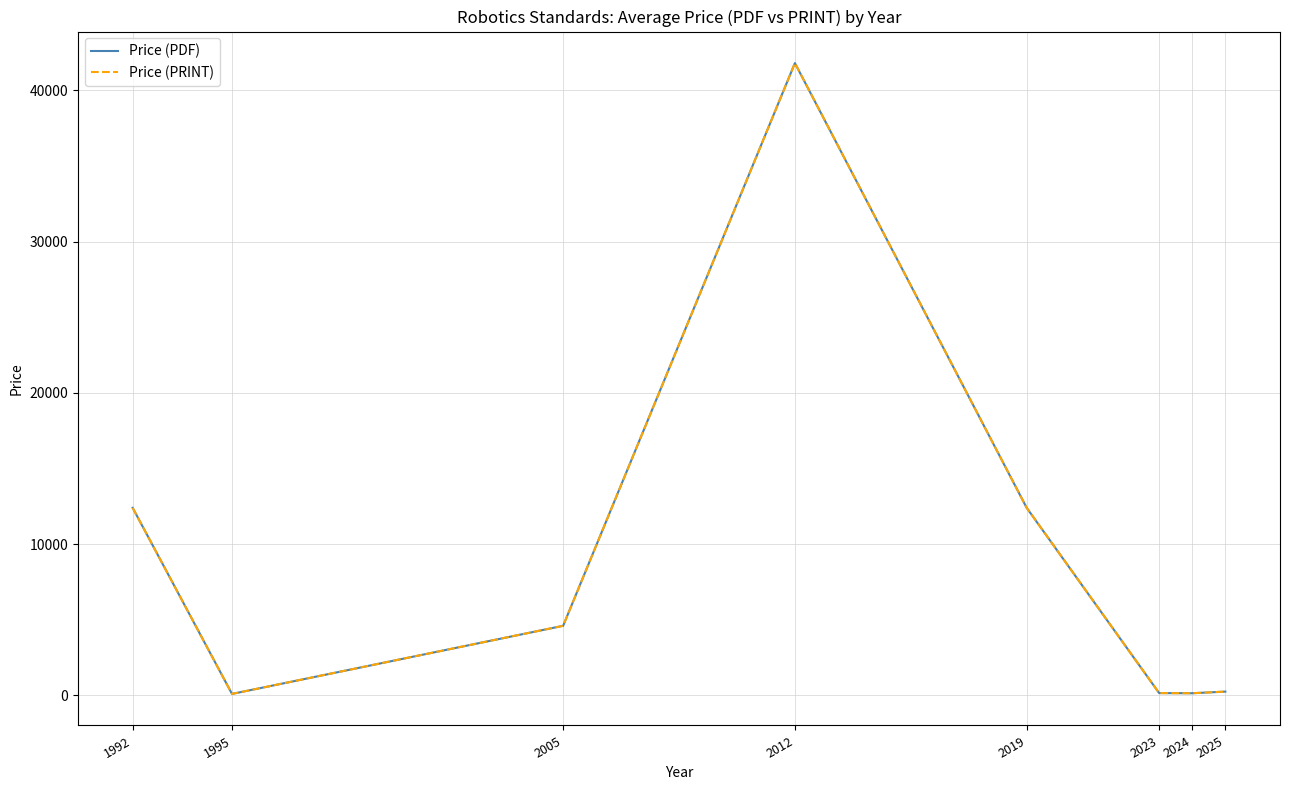

True or false: Price (PDF) and Price (PRINT) intersect in this chart.

False